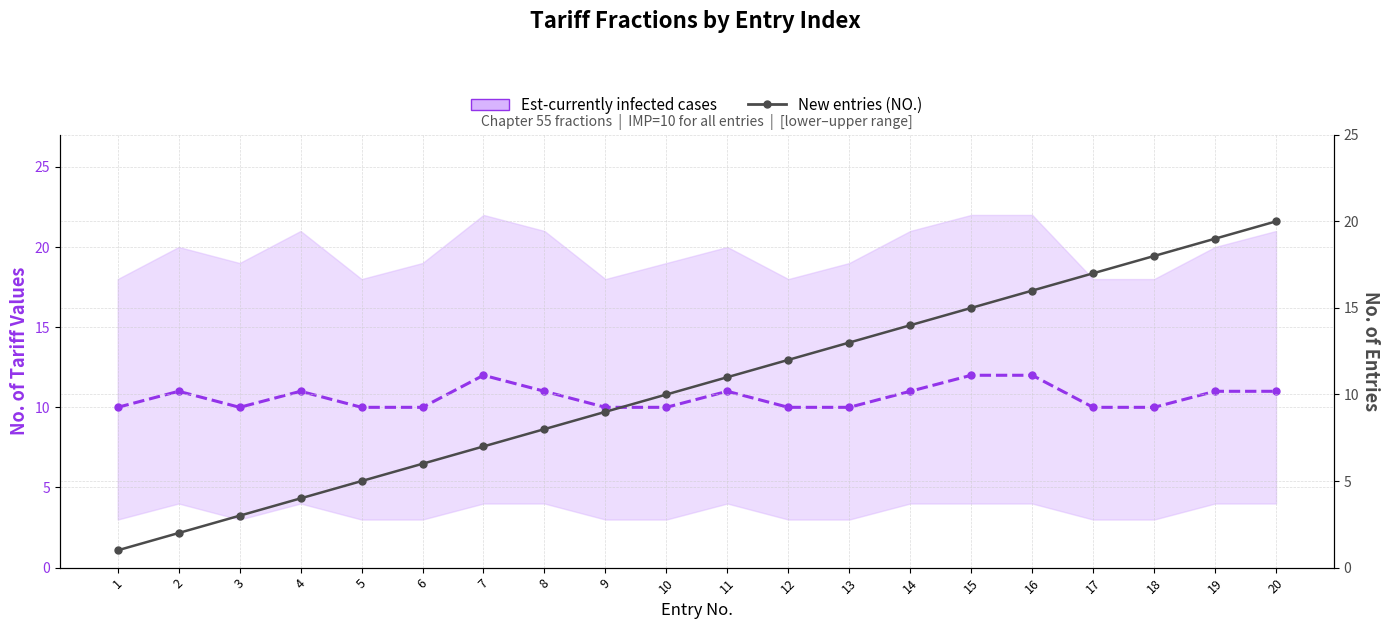

Is the value of New entries (NO.) at 17 greater than the value of Est-currently infected cases at 14?

Yes